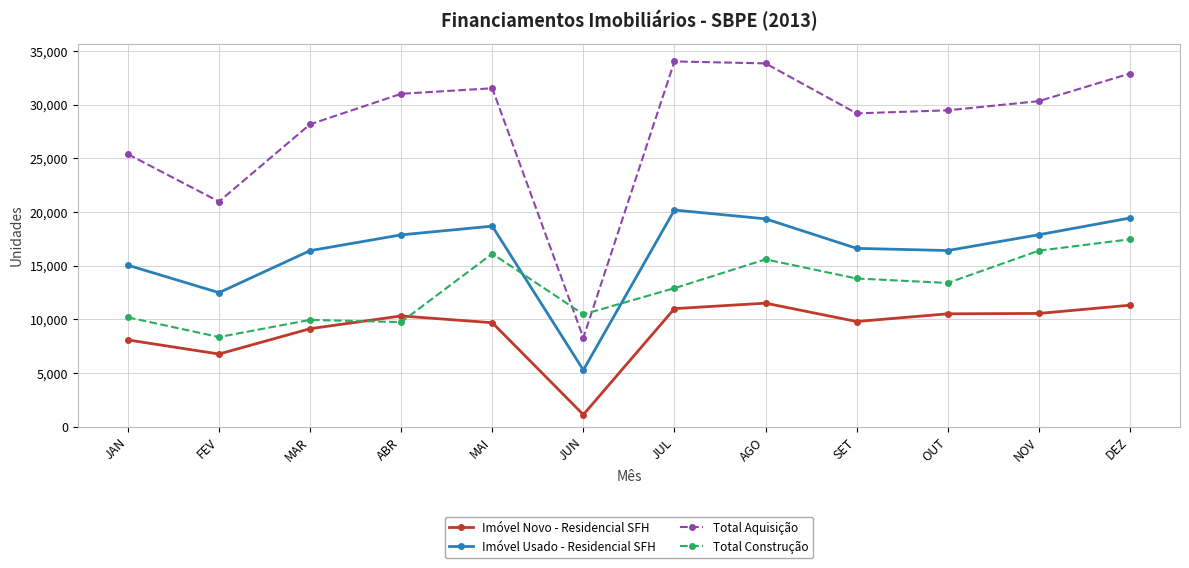

What value does the Total Aquisição series have at MAI?

31522